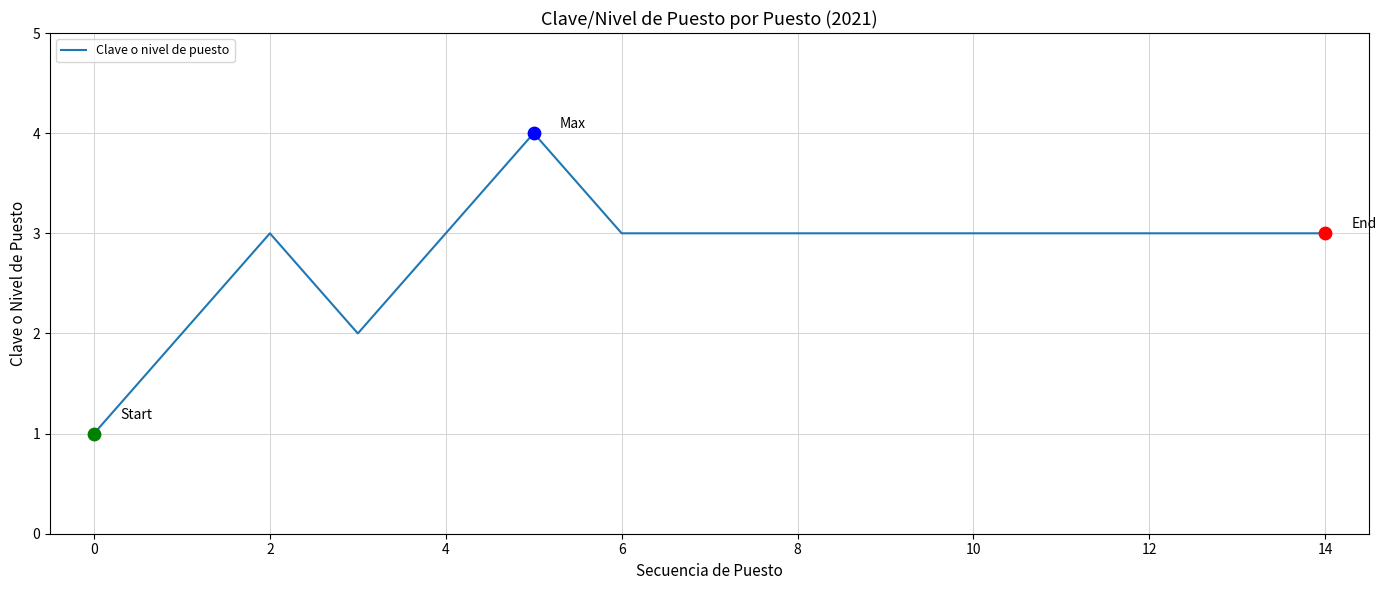

What is the greatest value displayed?

4